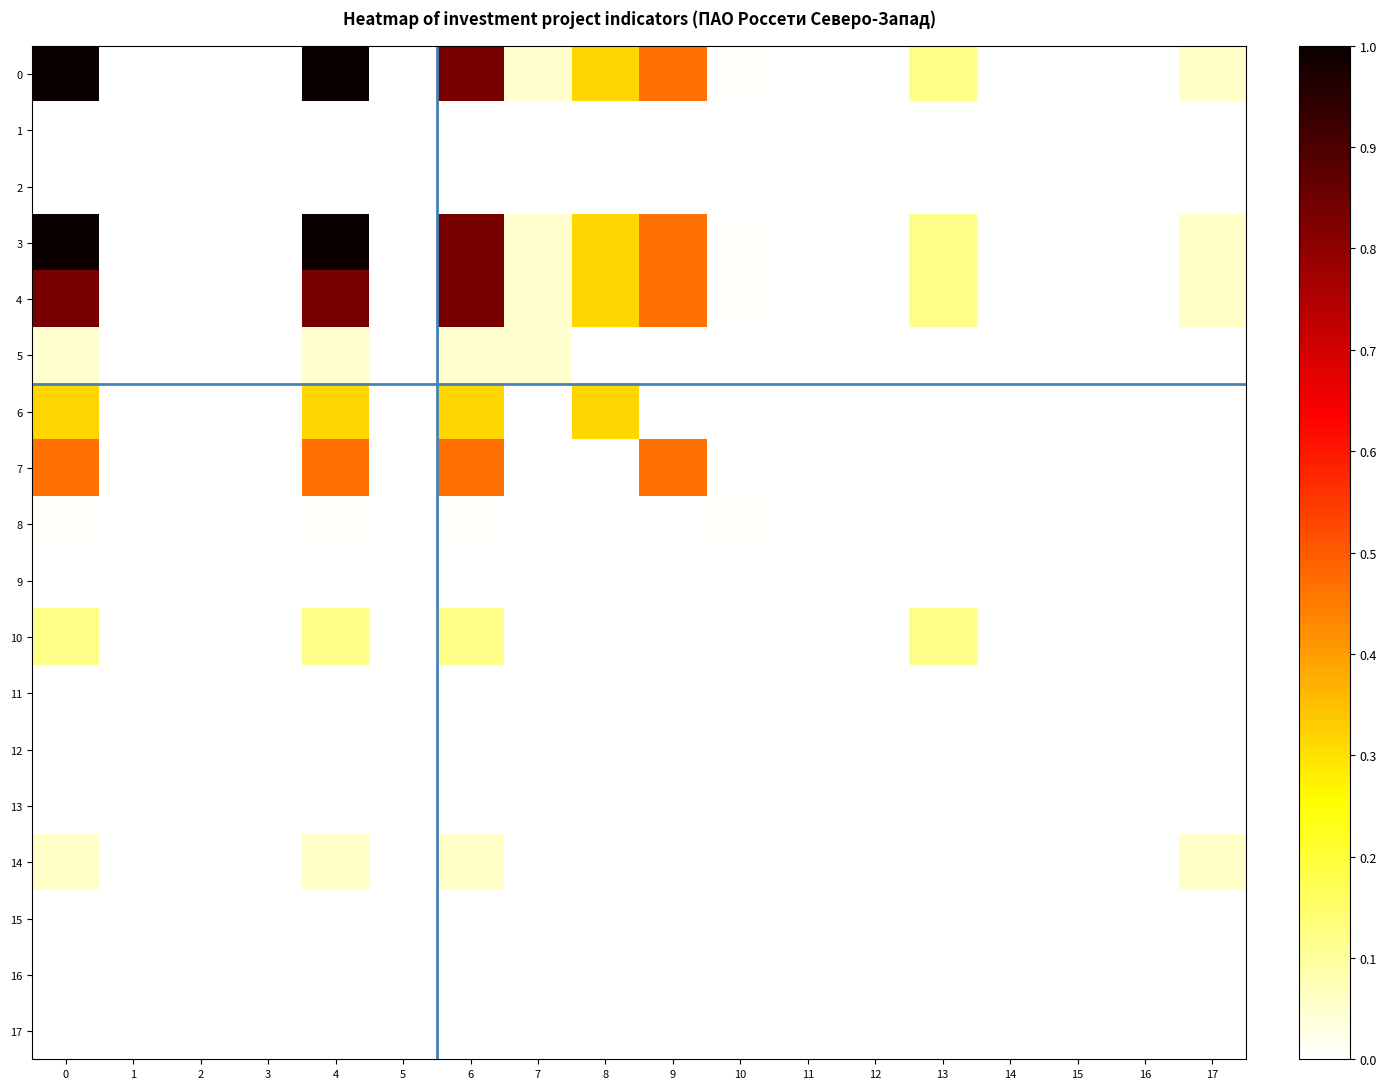

Reading left to right, transcribe all the data shown in this chart.

0: 0=1.0	1=0.0	2=0.0	3=0.0	4=1.0	5=0.0	6=0.8	7=0.0	8=0.3	9=0.5	10=0.0	11=0.0	12=0.0	13=0.1	14=0.0	15=0.0	16=0.0	17=0.1
1: 0=0.0	1=0.0	2=0.0	3=0.0	4=0.0	5=0.0	6=0.0	7=0.0	8=0.0	9=0.0	10=0.0	11=0.0	12=0.0	13=0.0	14=0.0	15=0.0	16=0.0	17=0.0
2: 0=0.0	1=0.0	2=0.0	3=0.0	4=0.0	5=0.0	6=0.0	7=0.0	8=0.0	9=0.0	10=0.0	11=0.0	12=0.0	13=0.0	14=0.0	15=0.0	16=0.0	17=0.0
3: 0=1.0	1=0.0	2=0.0	3=0.0	4=1.0	5=0.0	6=0.8	7=0.0	8=0.3	9=0.5	10=0.0	11=0.0	12=0.0	13=0.1	14=0.0	15=0.0	16=0.0	17=0.1
4: 0=0.8	1=0.0	2=0.0	3=0.0	4=0.8	5=0.0	6=0.8	7=0.0	8=0.3	9=0.5	10=0.0	11=0.0	12=0.0	13=0.1	14=0.0	15=0.0	16=0.0	17=0.1
5: 0=0.0	1=0.0	2=0.0	3=0.0	4=0.0	5=0.0	6=0.0	7=0.0	8=0.0	9=0.0	10=0.0	11=0.0	12=0.0	13=0.0	14=0.0	15=0.0	16=0.0	17=0.0
6: 0=0.3	1=0.0	2=0.0	3=0.0	4=0.3	5=0.0	6=0.3	7=0.0	8=0.3	9=0.0	10=0.0	11=0.0	12=0.0	13=0.0	14=0.0	15=0.0	16=0.0	17=0.0
7: 0=0.5	1=0.0	2=0.0	3=0.0	4=0.5	5=0.0	6=0.5	7=0.0	8=0.0	9=0.5	10=0.0	11=0.0	12=0.0	13=0.0	14=0.0	15=0.0	16=0.0	17=0.0
8: 0=0.0	1=0.0	2=0.0	3=0.0	4=0.0	5=0.0	6=0.0	7=0.0	8=0.0	9=0.0	10=0.0	11=0.0	12=0.0	13=0.0	14=0.0	15=0.0	16=0.0	17=0.0
9: 0=0.0	1=0.0	2=0.0	3=0.0	4=0.0	5=0.0	6=0.0	7=0.0	8=0.0	9=0.0	10=0.0	11=0.0	12=0.0	13=0.0	14=0.0	15=0.0	16=0.0	17=0.0
10: 0=0.1	1=0.0	2=0.0	3=0.0	4=0.1	5=0.0	6=0.1	7=0.0	8=0.0	9=0.0	10=0.0	11=0.0	12=0.0	13=0.1	14=0.0	15=0.0	16=0.0	17=0.0
11: 0=0.0	1=0.0	2=0.0	3=0.0	4=0.0	5=0.0	6=0.0	7=0.0	8=0.0	9=0.0	10=0.0	11=0.0	12=0.0	13=0.0	14=0.0	15=0.0	16=0.0	17=0.0
12: 0=0.0	1=0.0	2=0.0	3=0.0	4=0.0	5=0.0	6=0.0	7=0.0	8=0.0	9=0.0	10=0.0	11=0.0	12=0.0	13=0.0	14=0.0	15=0.0	16=0.0	17=0.0
13: 0=0.0	1=0.0	2=0.0	3=0.0	4=0.0	5=0.0	6=0.0	7=0.0	8=0.0	9=0.0	10=0.0	11=0.0	12=0.0	13=0.0	14=0.0	15=0.0	16=0.0	17=0.0
14: 0=0.1	1=0.0	2=0.0	3=0.0	4=0.1	5=0.0	6=0.1	7=0.0	8=0.0	9=0.0	10=0.0	11=0.0	12=0.0	13=0.0	14=0.0	15=0.0	16=0.0	17=0.1
15: 0=0.0	1=0.0	2=0.0	3=0.0	4=0.0	5=0.0	6=0.0	7=0.0	8=0.0	9=0.0	10=0.0	11=0.0	12=0.0	13=0.0	14=0.0	15=0.0	16=0.0	17=0.0
16: 0=0.0	1=0.0	2=0.0	3=0.0	4=0.0	5=0.0	6=0.0	7=0.0	8=0.0	9=0.0	10=0.0	11=0.0	12=0.0	13=0.0	14=0.0	15=0.0	16=0.0	17=0.0
17: 0=0.0	1=0.0	2=0.0	3=0.0	4=0.0	5=0.0	6=0.0	7=0.0	8=0.0	9=0.0	10=0.0	11=0.0	12=0.0	13=0.0	14=0.0	15=0.0	16=0.0	17=0.0